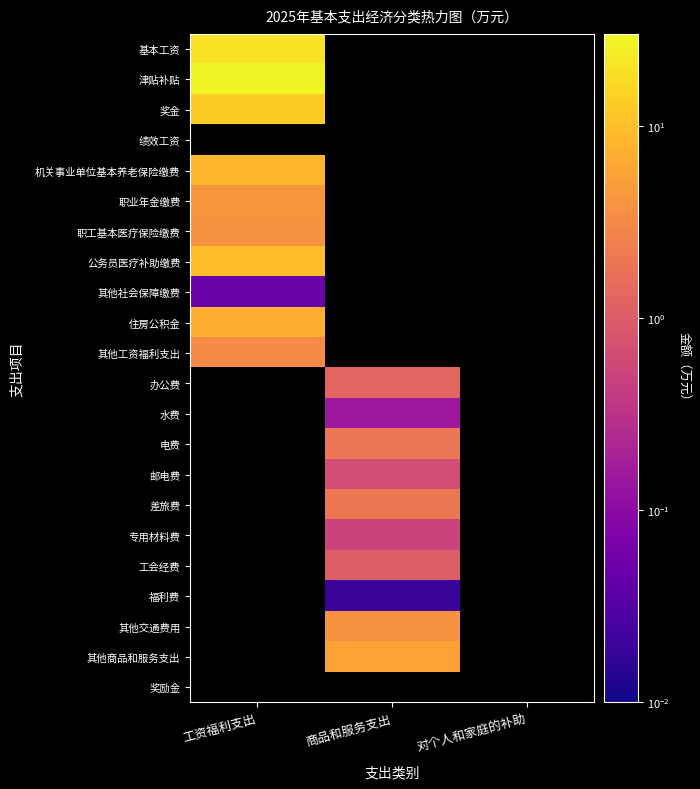

True or false: 奖金 has a value of 4.5 at 工资福利支出.

False